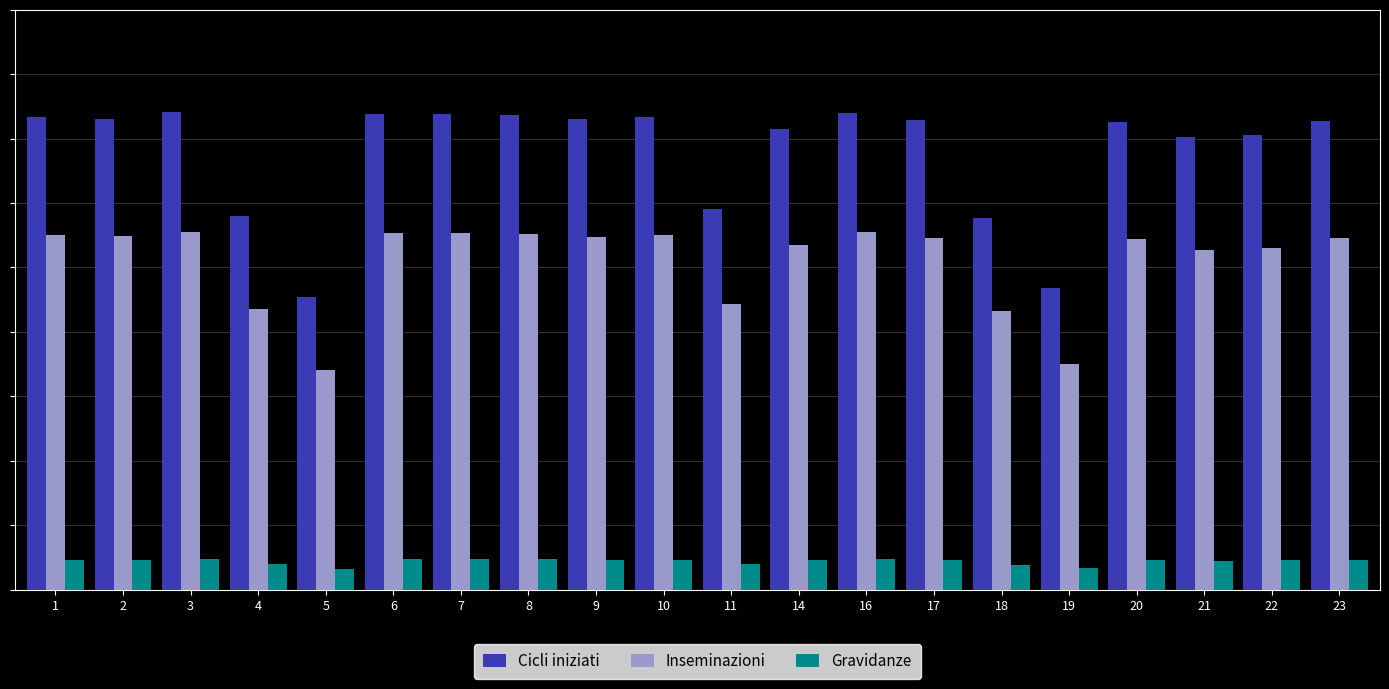

The value of Cicli iniziati at 21 is 14.1. True or false?

True